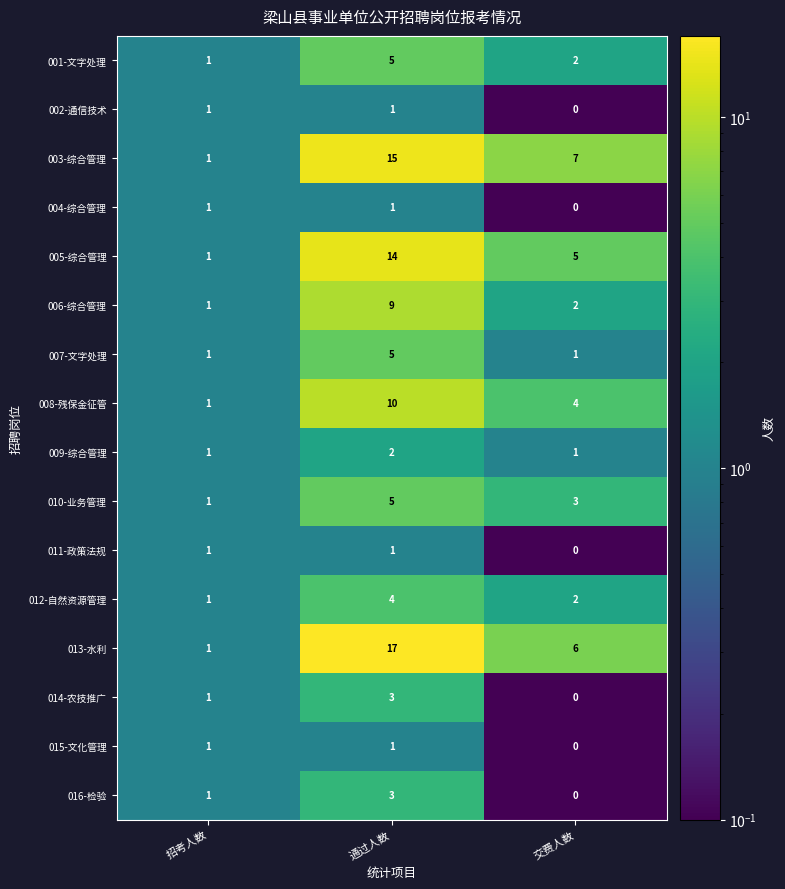

Which series changed the most between 招考人数 and 通过人数?

013-水利